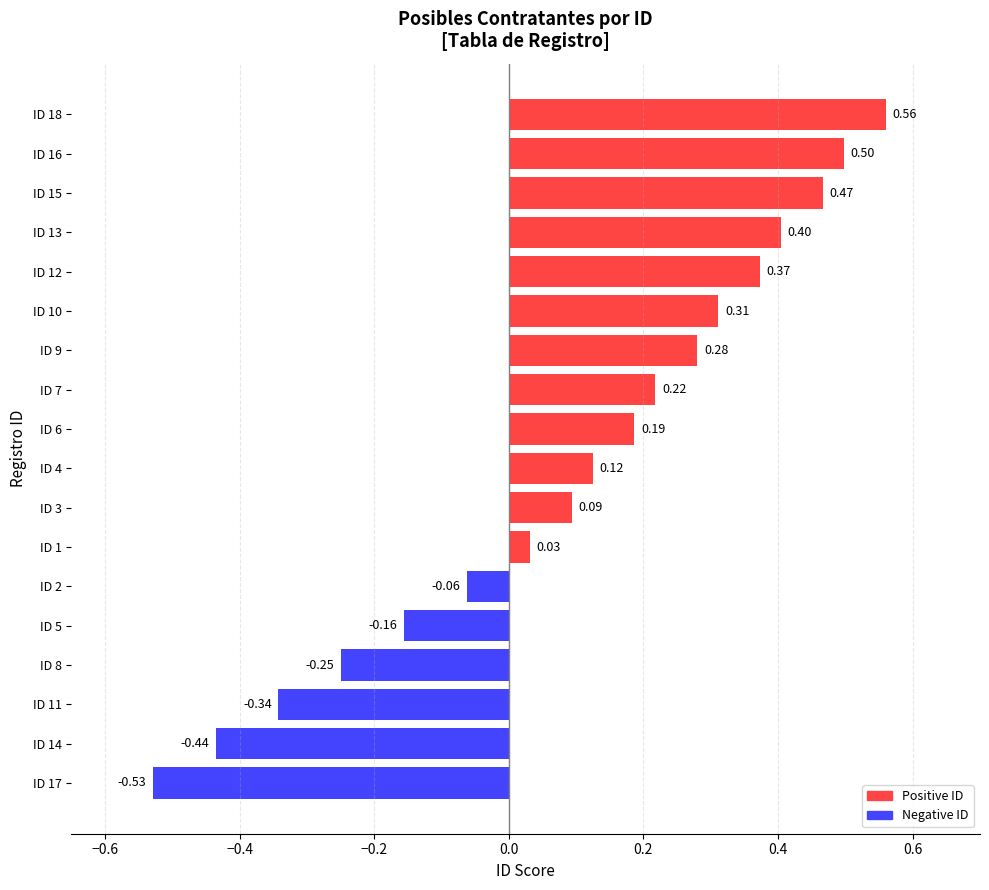

List the labels in order of value, largest first.

ID 18, ID 16, ID 15, ID 13, ID 12, ID 10, ID 9, ID 7, ID 6, ID 4, ID 3, ID 1, ID 2, ID 5, ID 8, ID 11, ID 14, ID 17